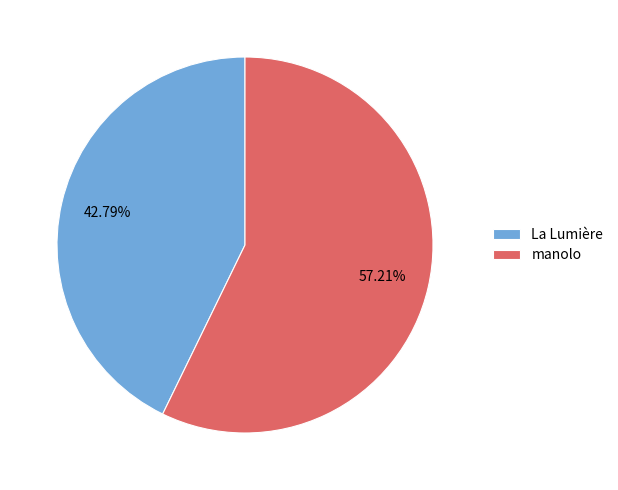

Approximately how many times larger is the value at manolo compared to La Lumière?

1.3